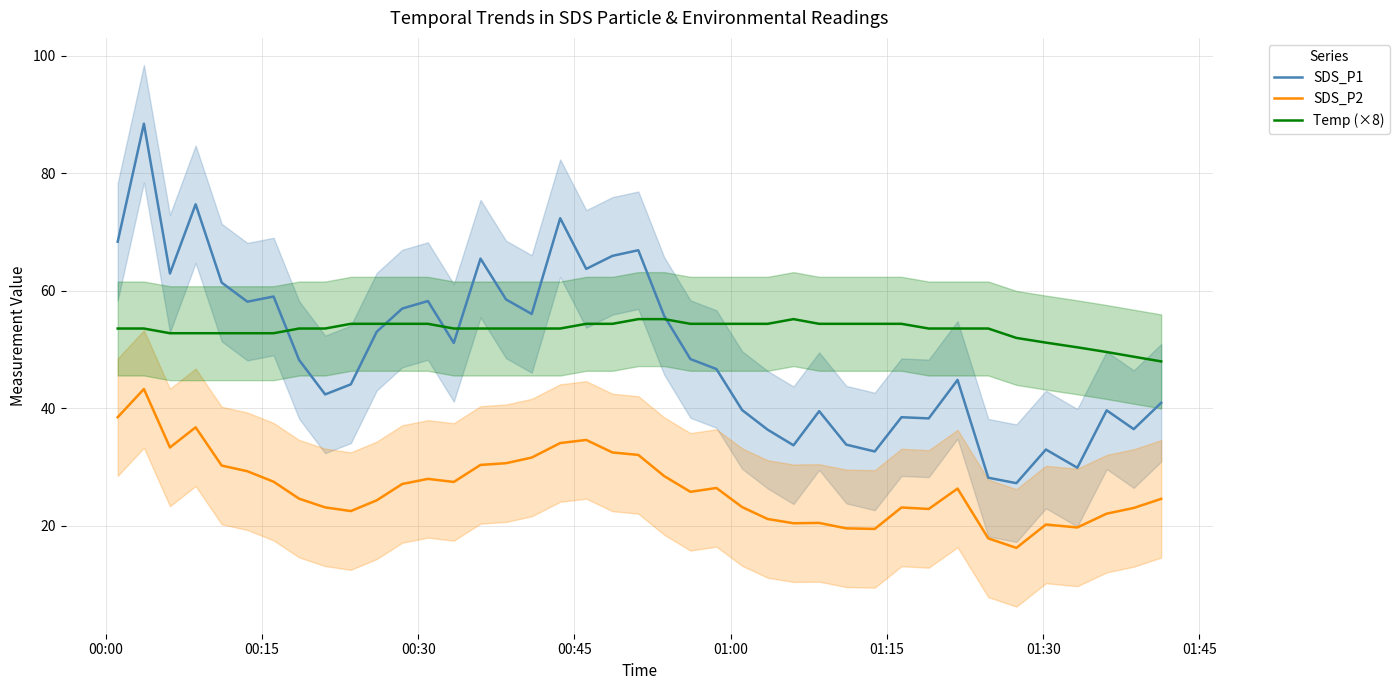

How many distinct data groups are displayed?

3